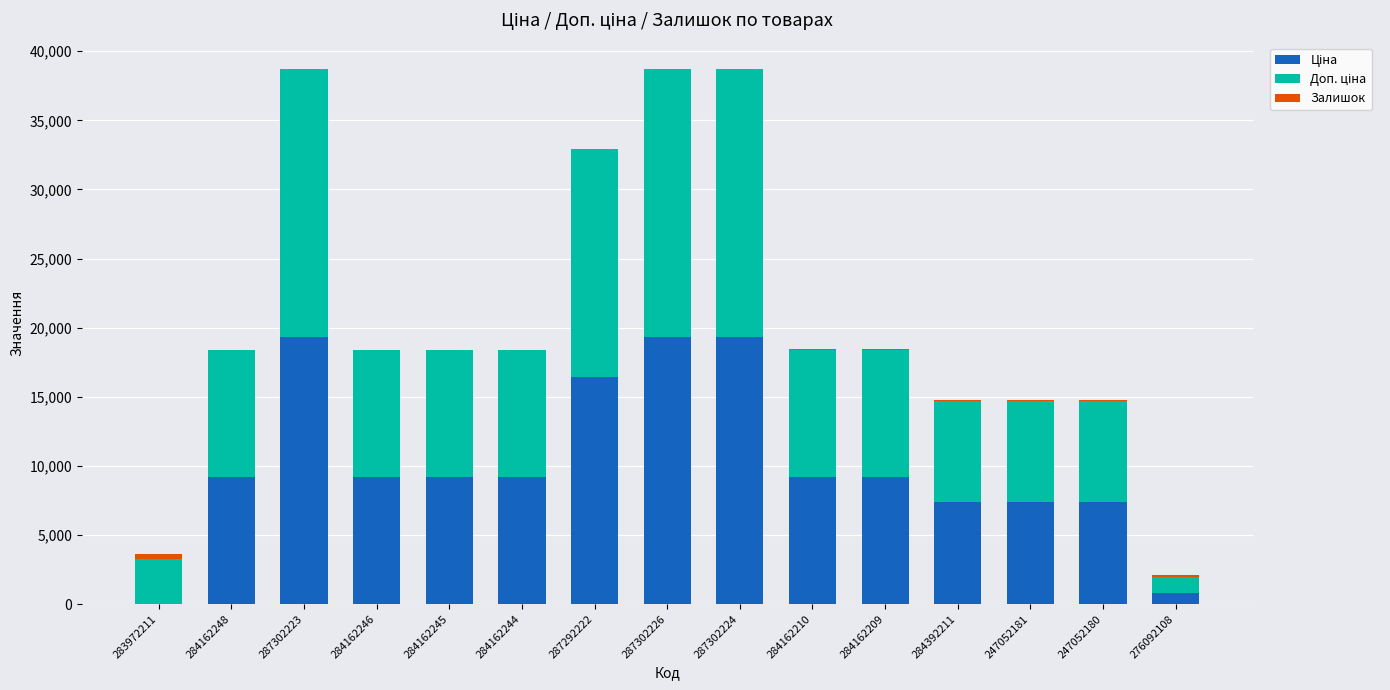

What is the total value across all series at 284162248?

18370.3